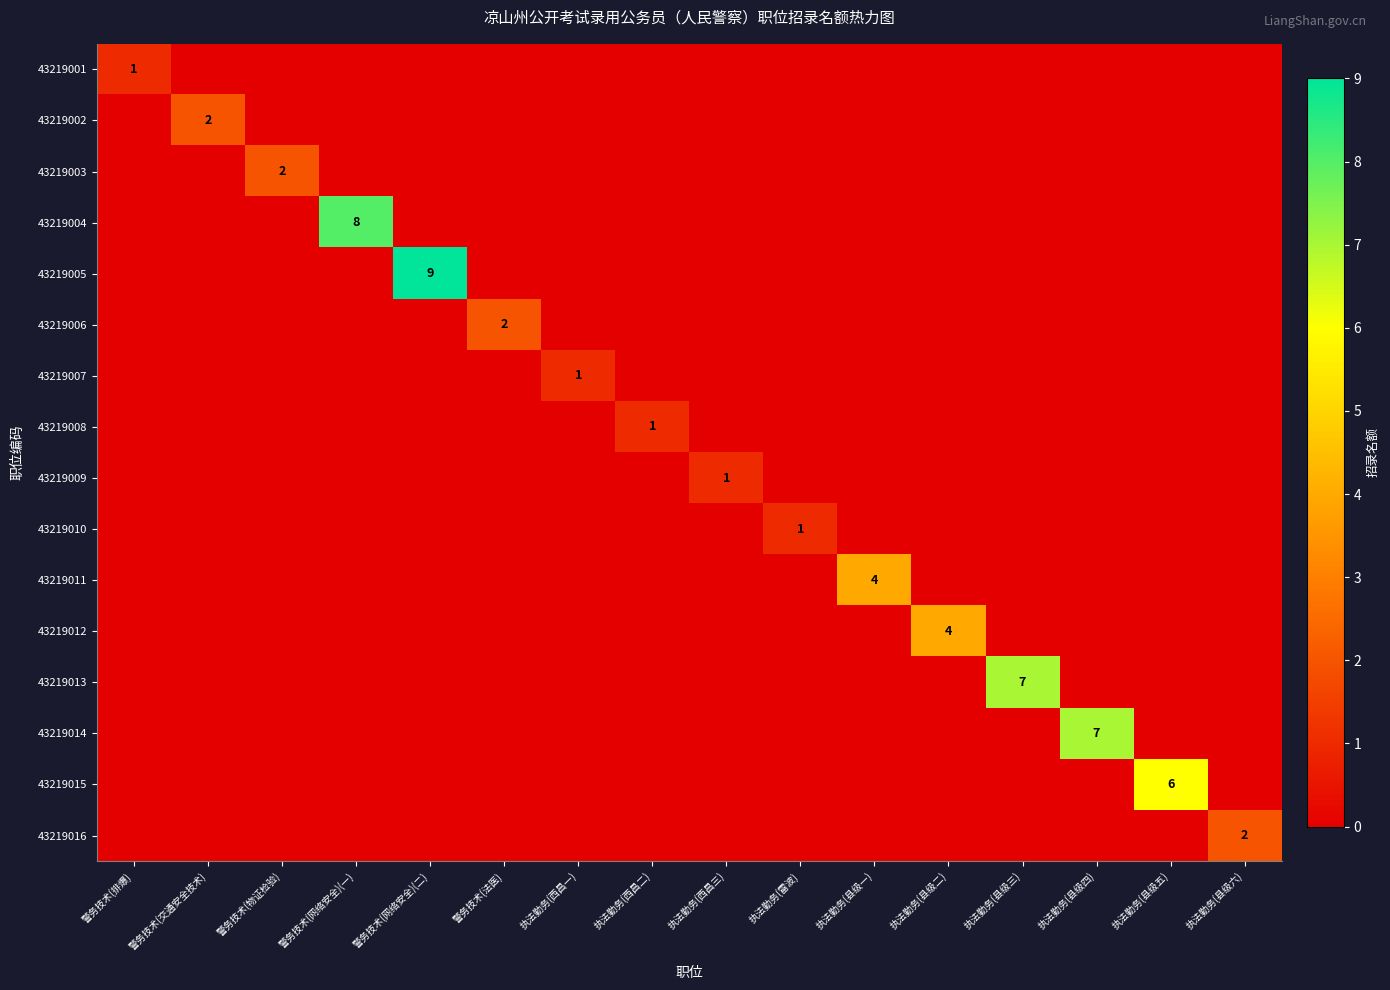

True or false: 43219008 has a value of 2 at 执法勤务(西昌二).

False